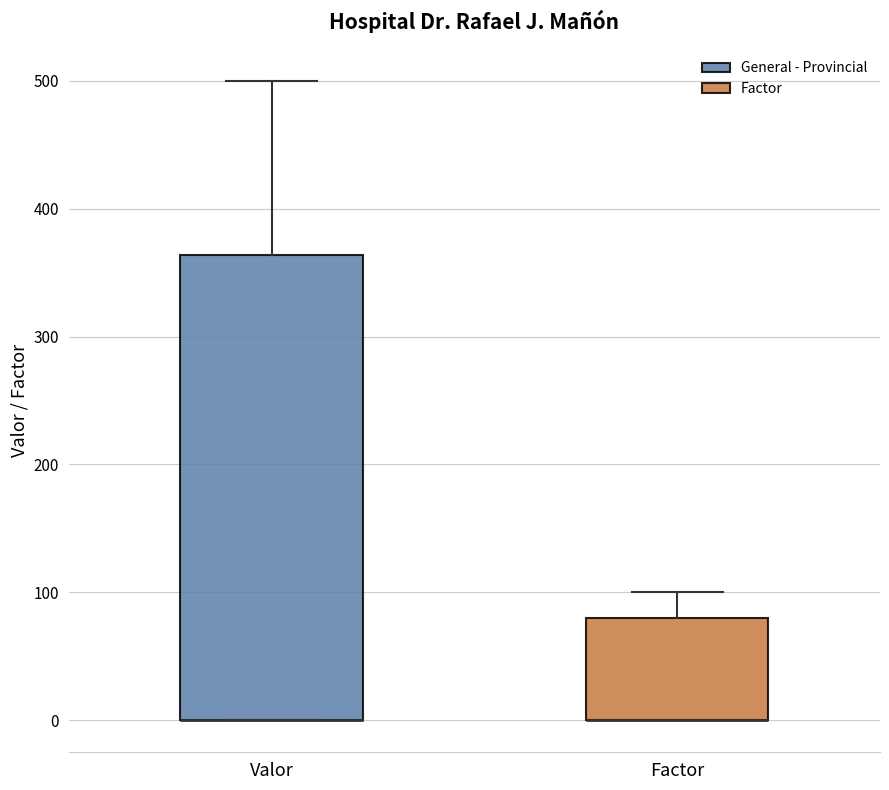

Reading left to right, read every box against the y-axis: the position of its median line, the range the box covers, and the ends of its whiskers. The values are not printed on the chart, so give them approximately, as read against the axis.

Valor: median 0 (drawn on the box's lower edge), box 0 to 360, whiskers 0 to 500
Factor: median 0 (drawn on the box's lower edge), box 0 to 80, whiskers 0 to 100